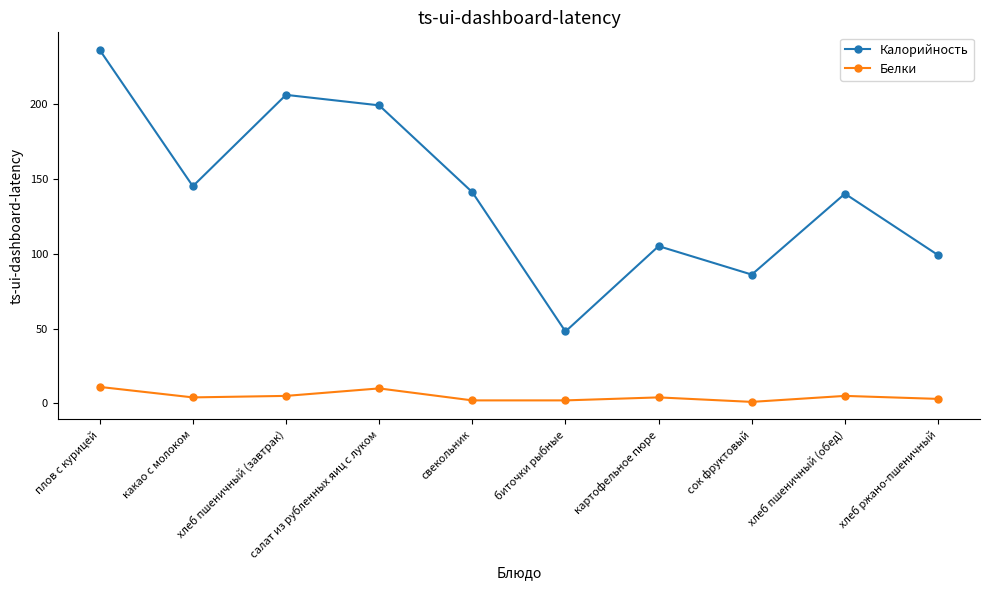

Is the value of Белки at плов с курицей greater than the value of Калорийность at хлеб ржано-пшеничный?

No